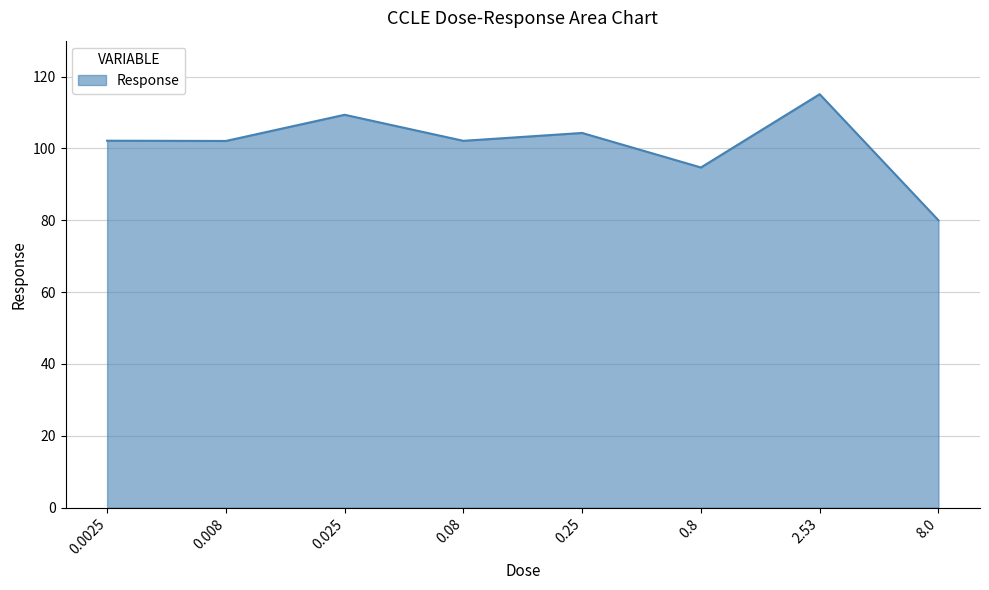

What position from the right is 0.08?

5